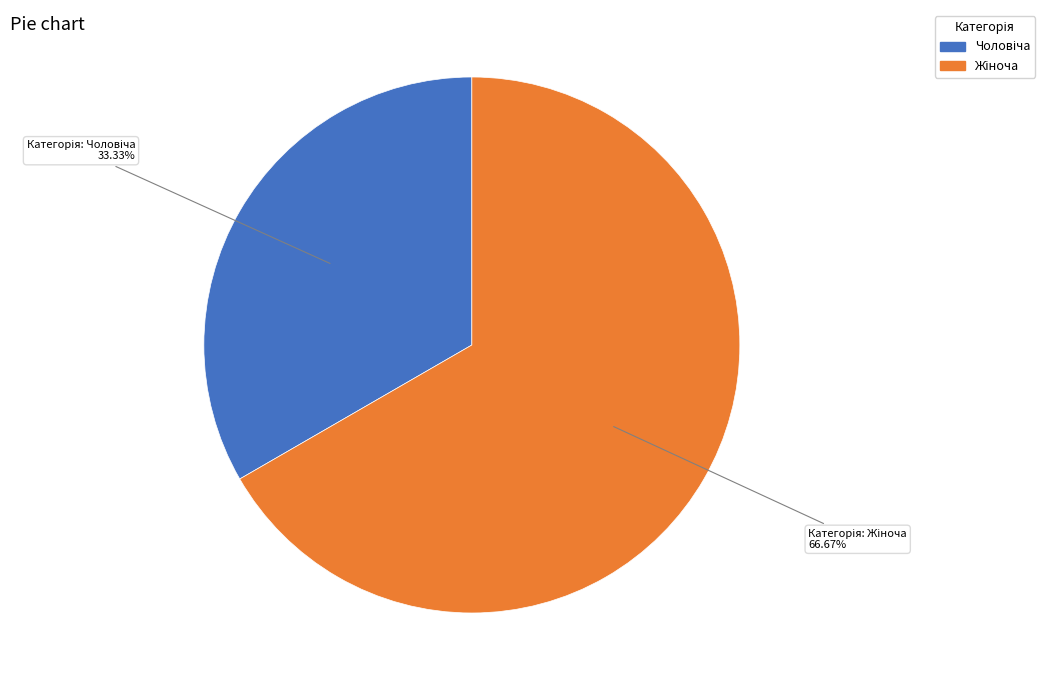

To the nearest percent, what is the average slice percentage?

50%